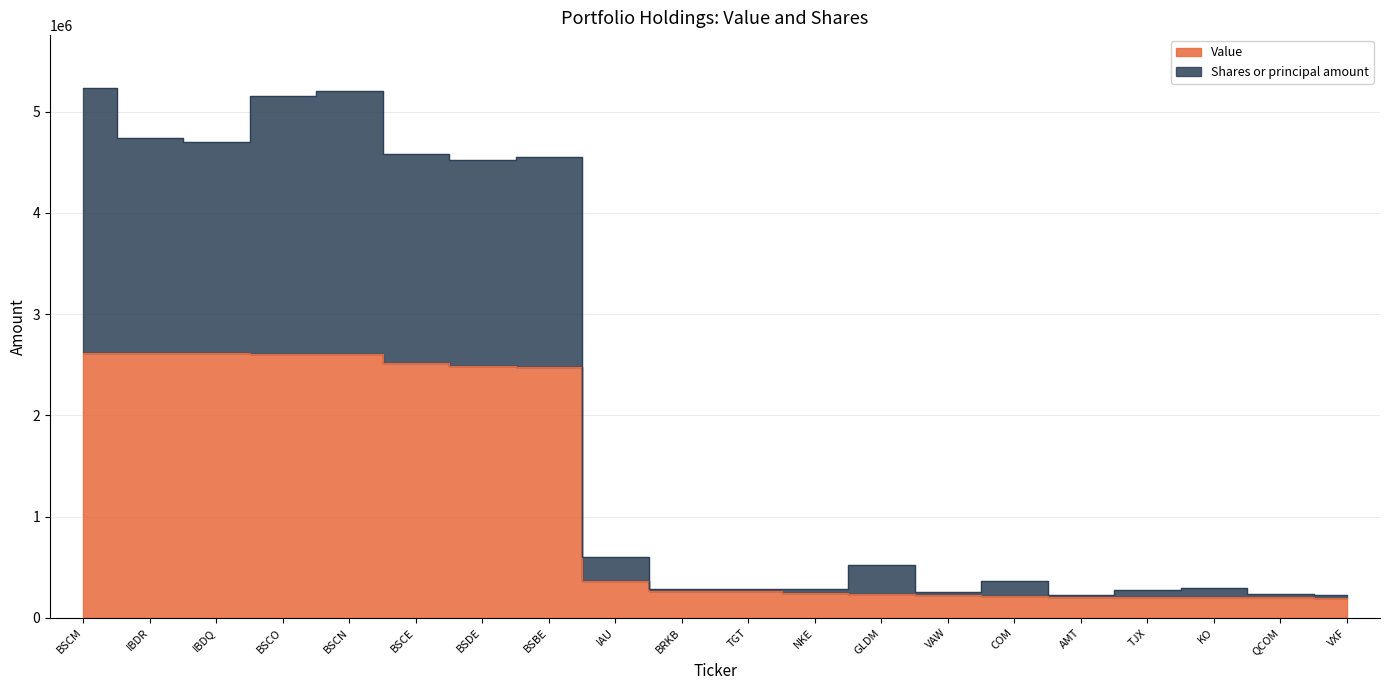

What position from the right is TJX?

4